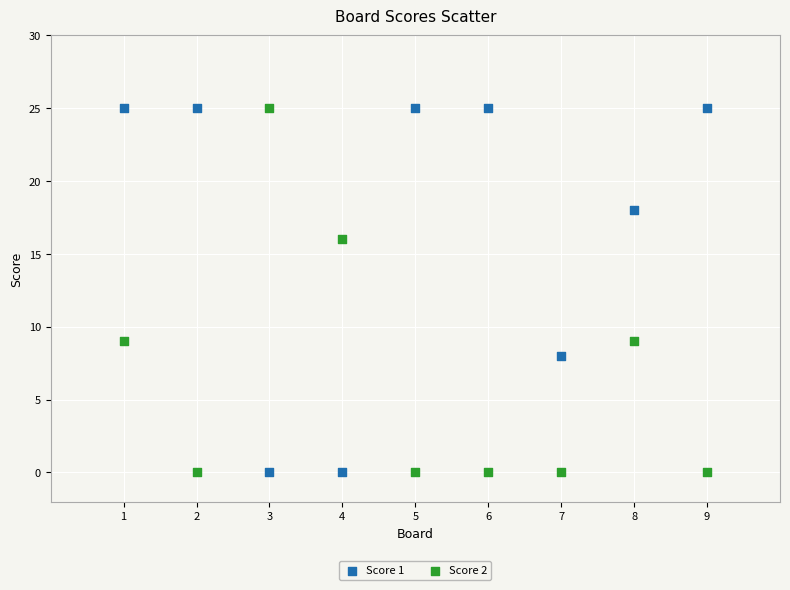

Across all data points, what is the range of Y values (max minus min)?

25